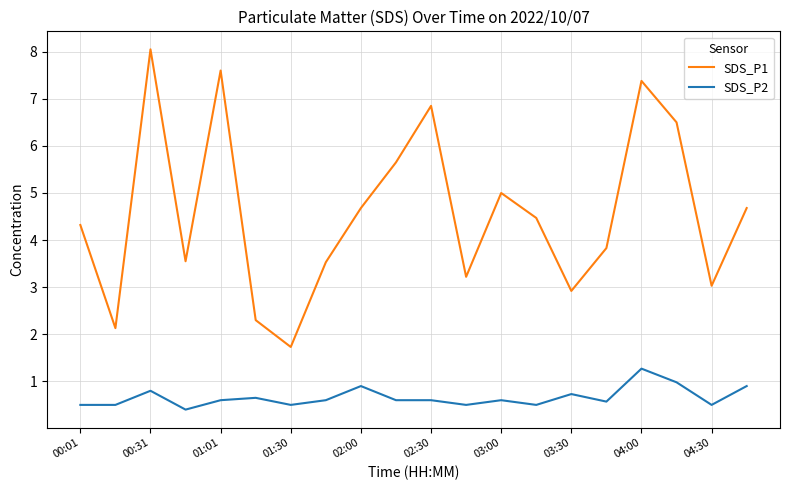

True or false: SDS_P1 has more than 2 points higher than both neighbors.

True